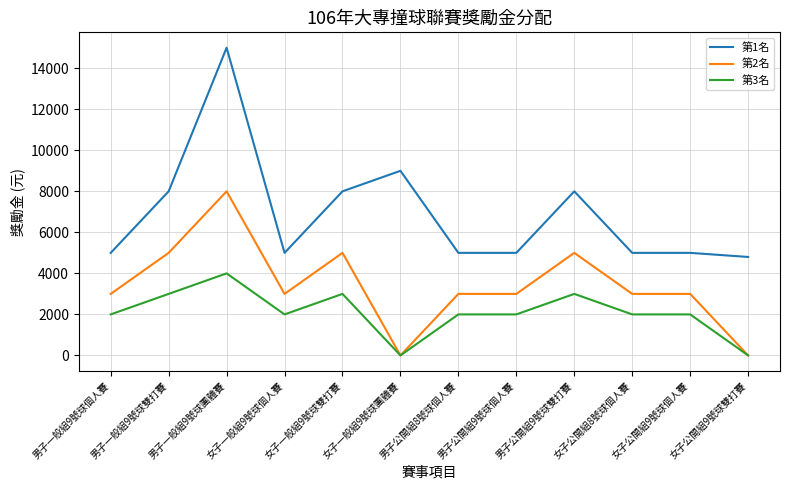

At which label does 第2名 reach its peak?

男子一般組9號球團體賽